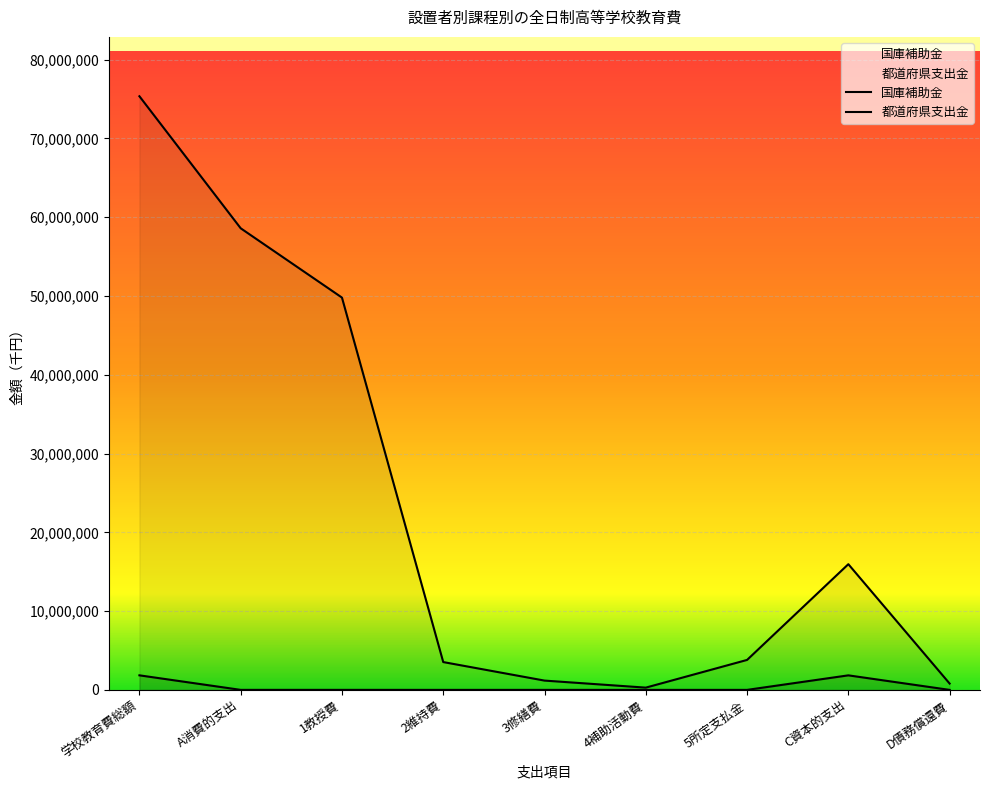

True or false: 都道府県支出金 has more than 1 interior local peaks.

False